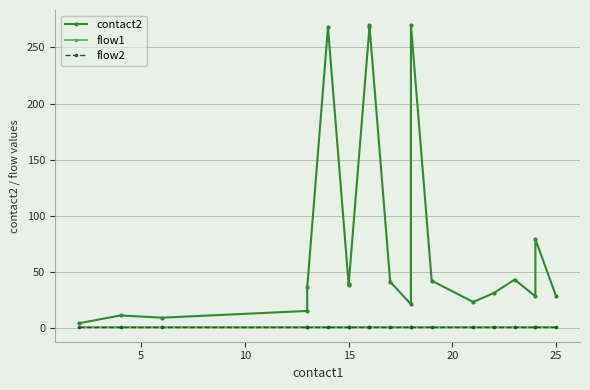

How many interior local valleys does the contact2 series have?

5